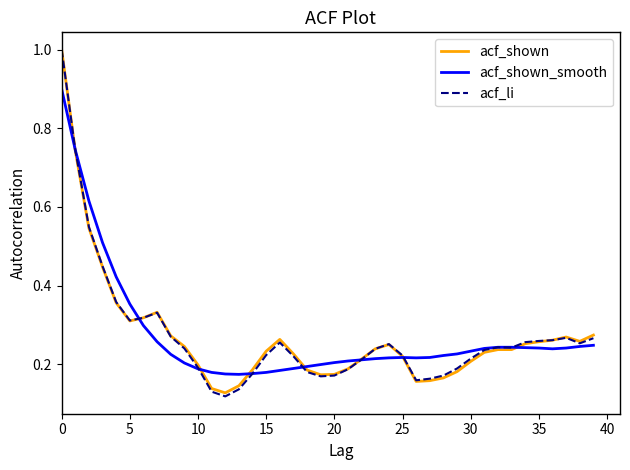

Is this an area chart (filled region under the line)?

No